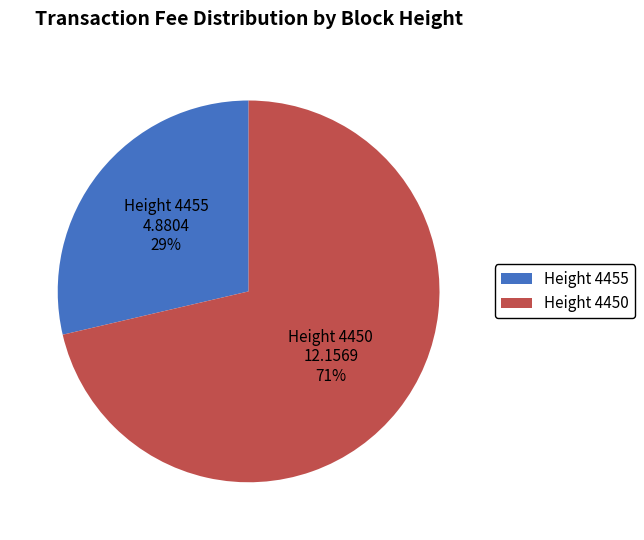

How many slices are in this pie chart?

2